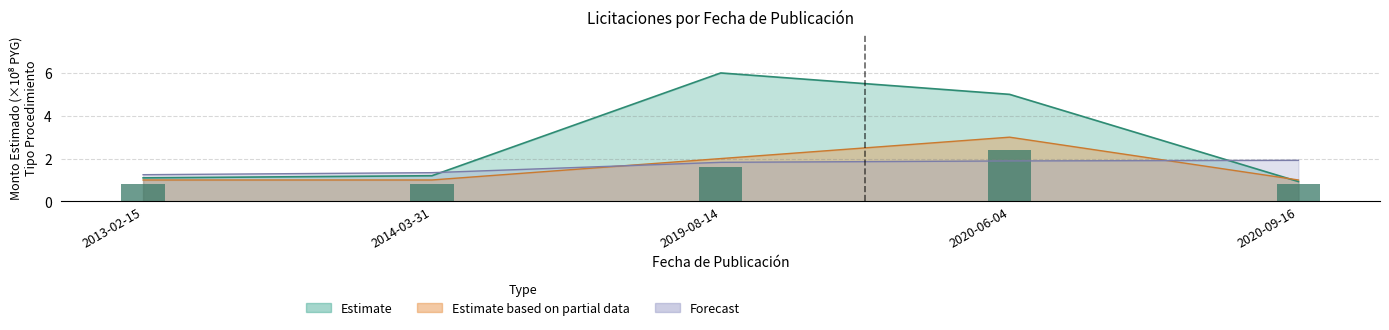

What is the maximum value shown in the chart?

6.0